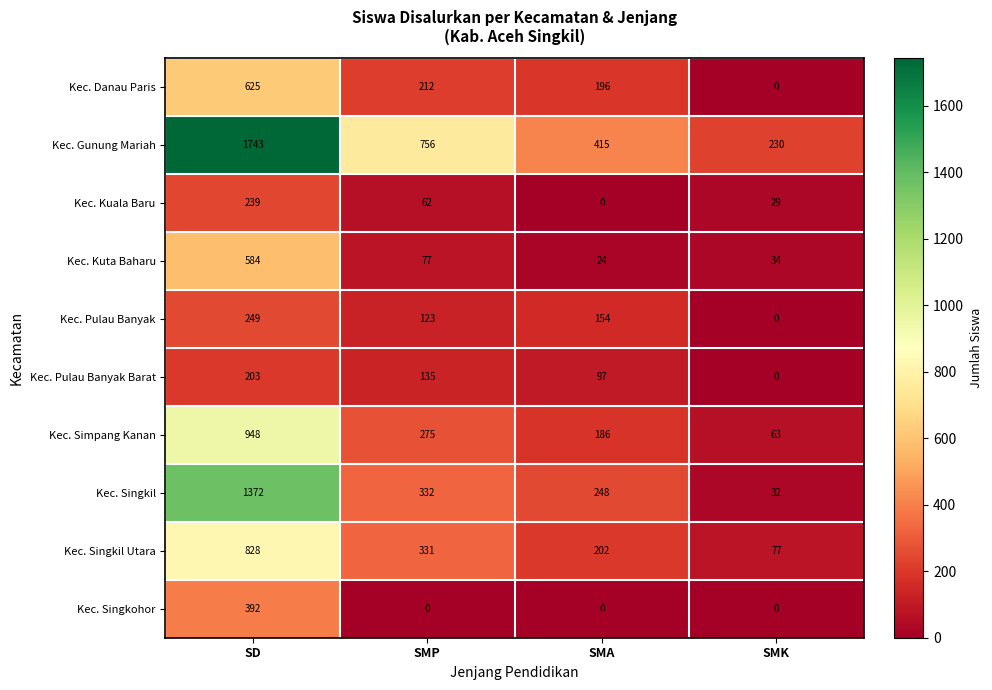

Which label corresponds to the largest value in the chart?

SD